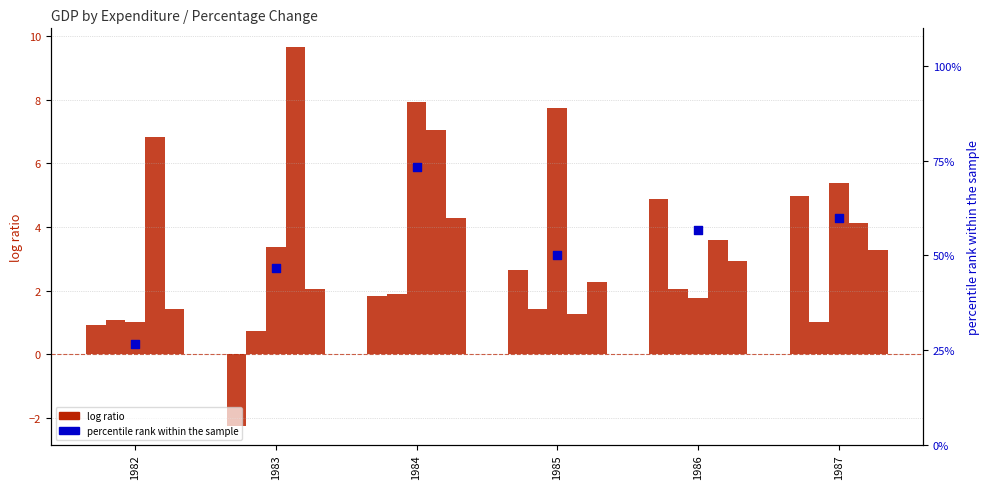

Which series contains the highest Y value?

percentile rank within the sample